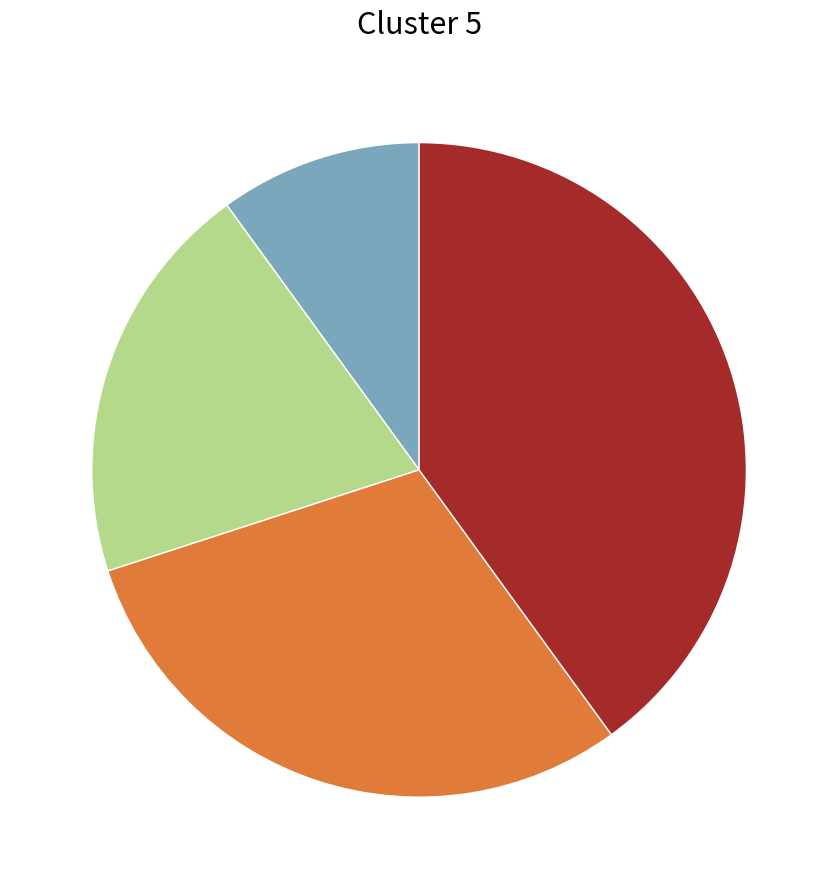

Count the number of slices in the pie.

4